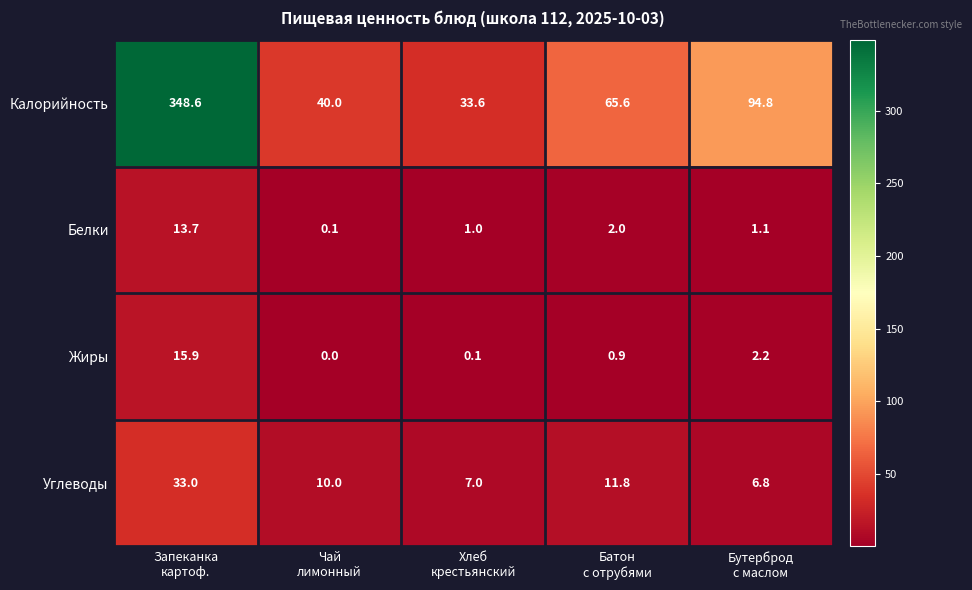

How many data points does each series have?

5